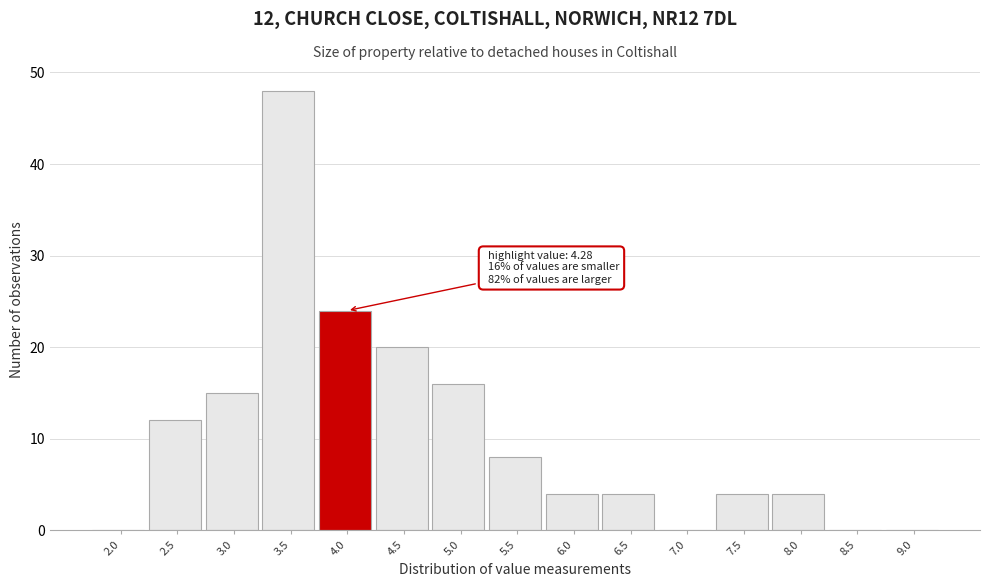

Reading left to right, transcribe all the data shown in this chart.

2.0=0	2.5=12	3.0=15	3.5=48	4.0=24	4.5=20	5.0=16	5.5=8	6.0=4	6.5=4	7.0=0	7.5=4	8.0=4	8.5=0	9.0=0